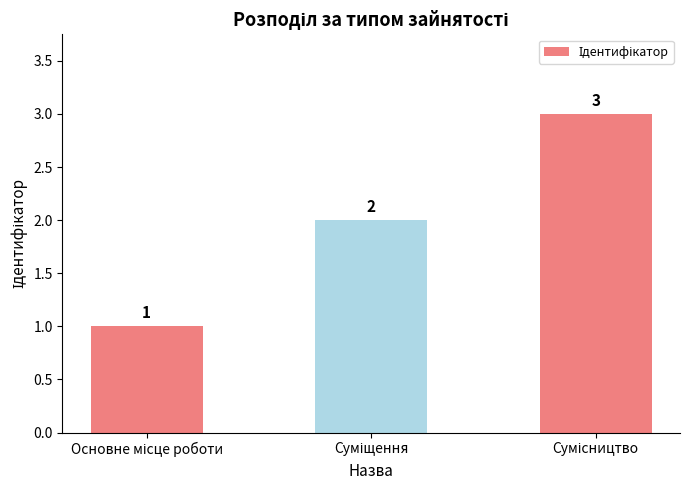

Count the values in the range 1 to 3.

3